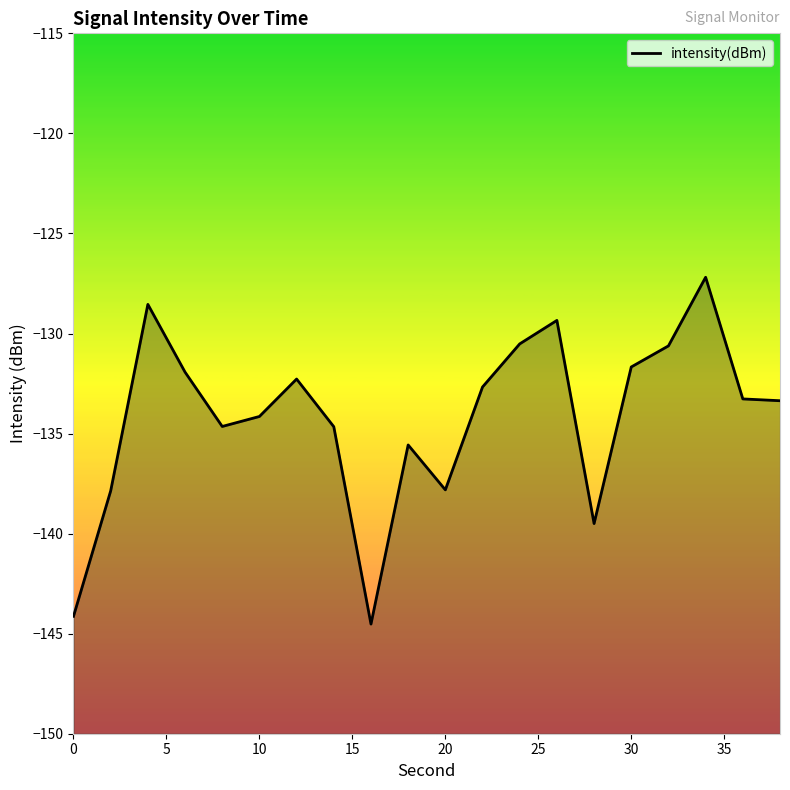

The chart shows a value of -80.4 at 20. True or false?

False